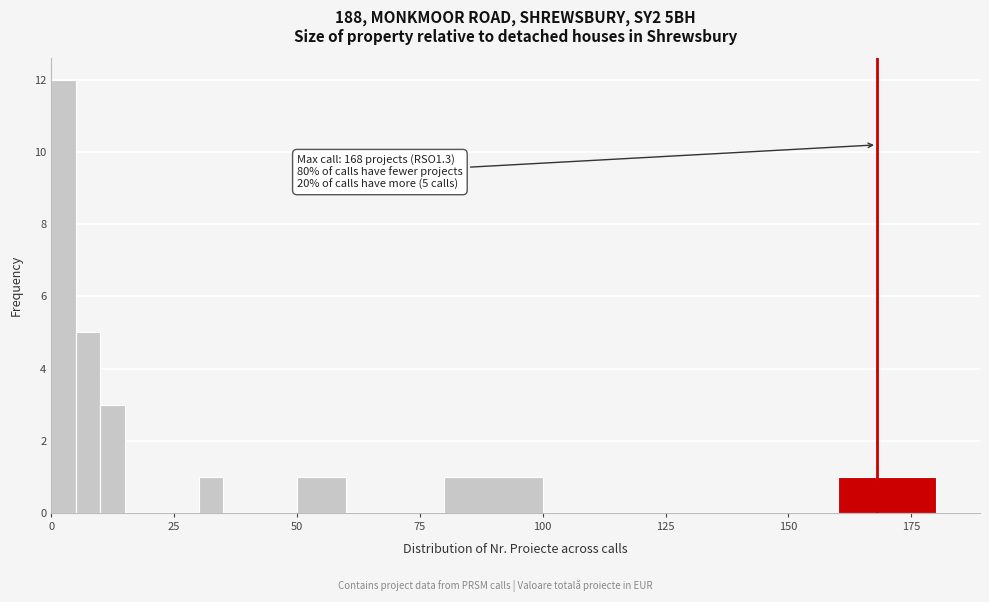

Read against the x-axis, roughly where is the centre of the tallest bar?

5